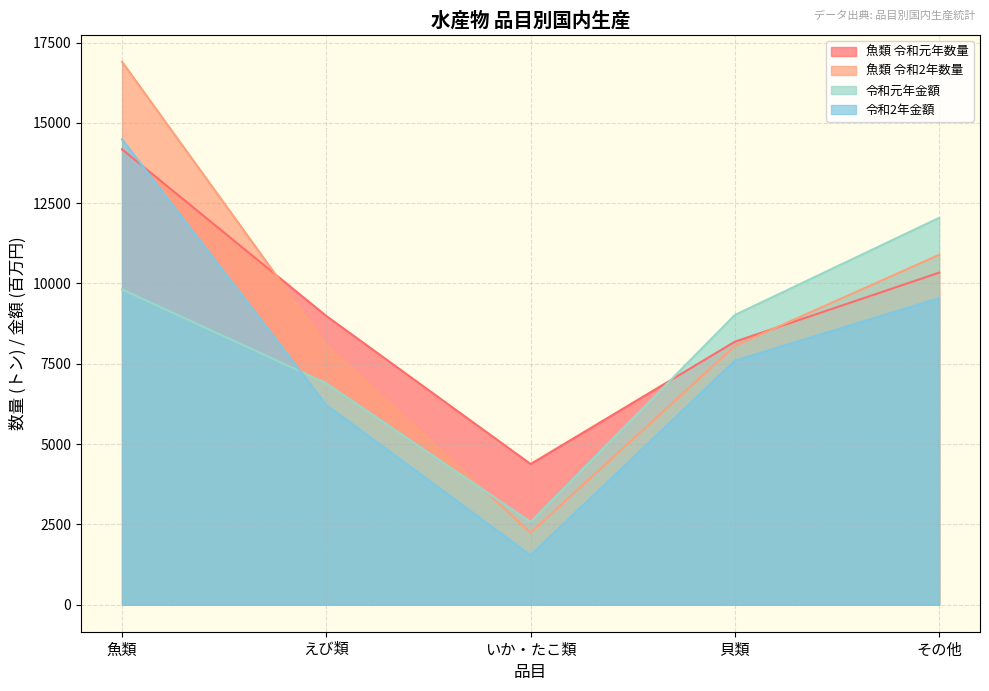

The 令和元年金額 series shows 2418 at えび類. True or false?

False